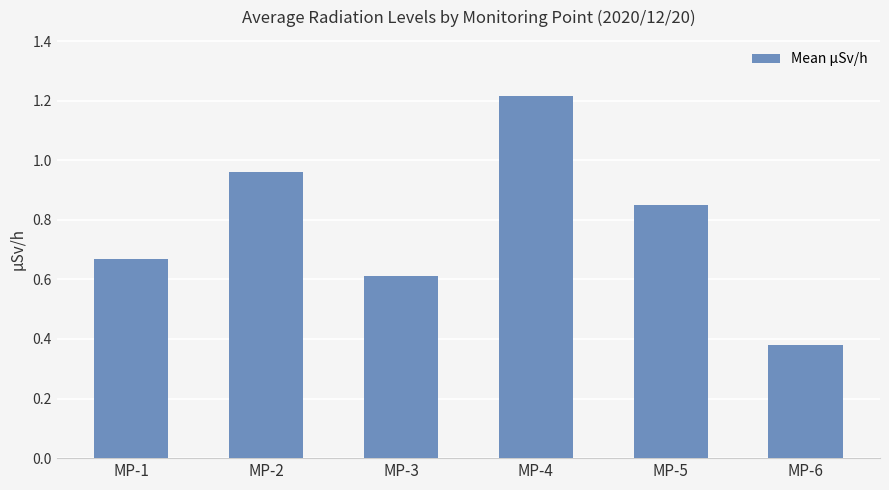

What is the value of the 3rd bar from the left?

0.6